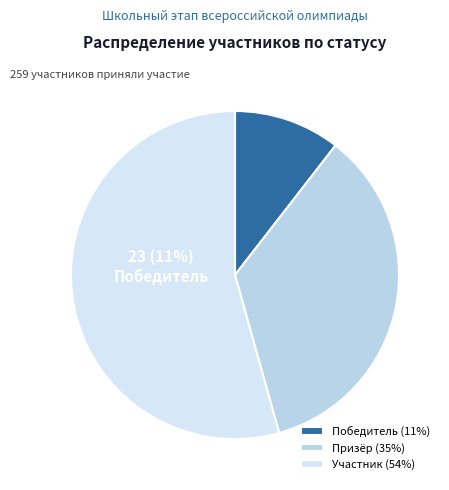

Rank the categories by value from lowest to highest.

Победитель, Призёр, Участник